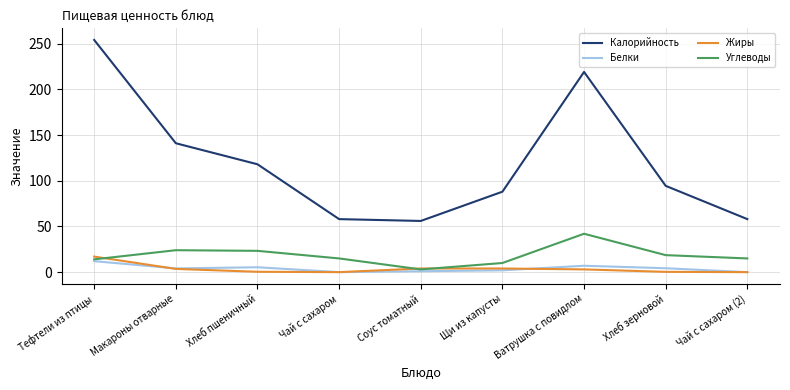

Where is Калорийность nearest to the value 155?

Макароны отварные